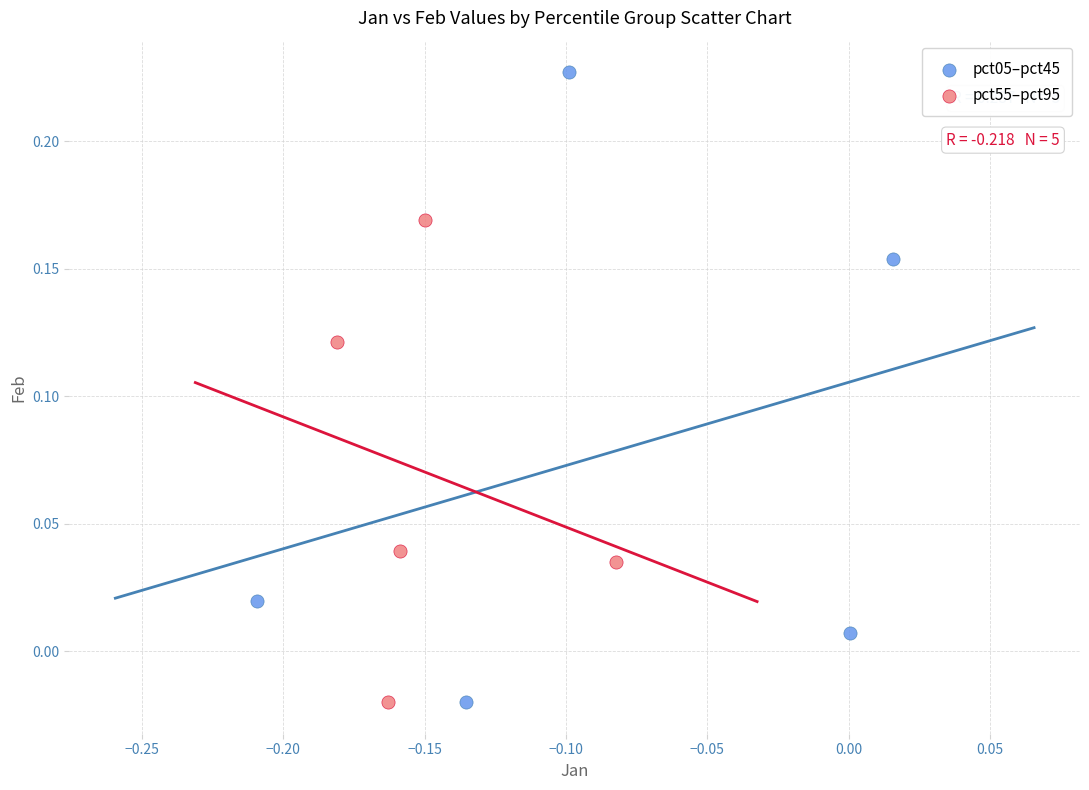

Which series contains the highest Y value?

pct05–pct45